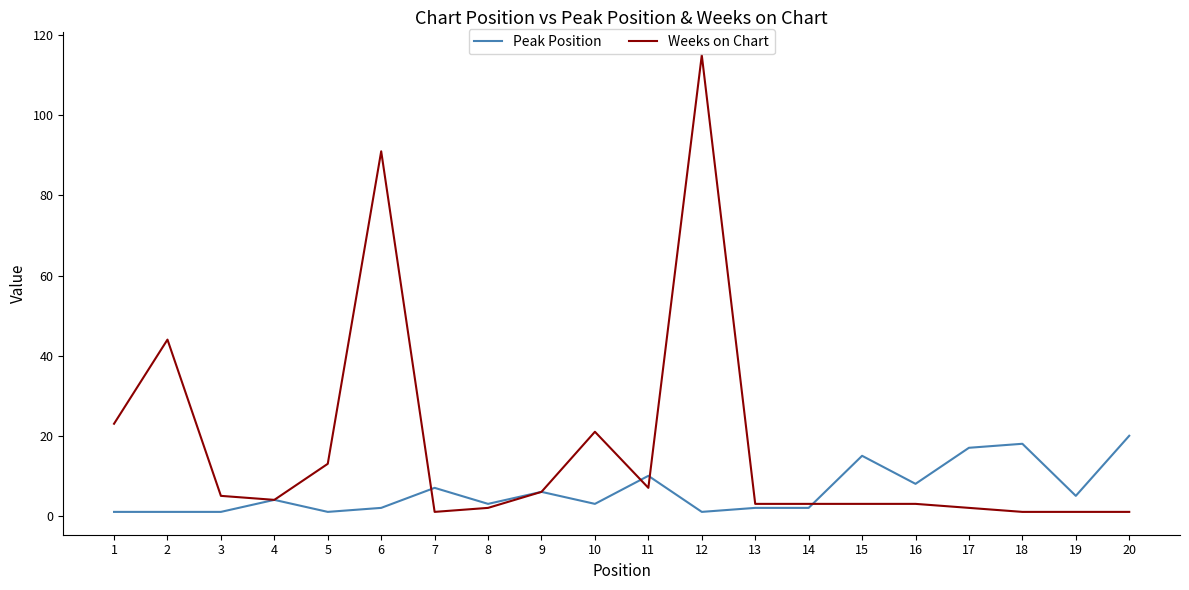

After their last crossing, which series has the higher values: Weeks on Chart or Peak Position?

Peak Position